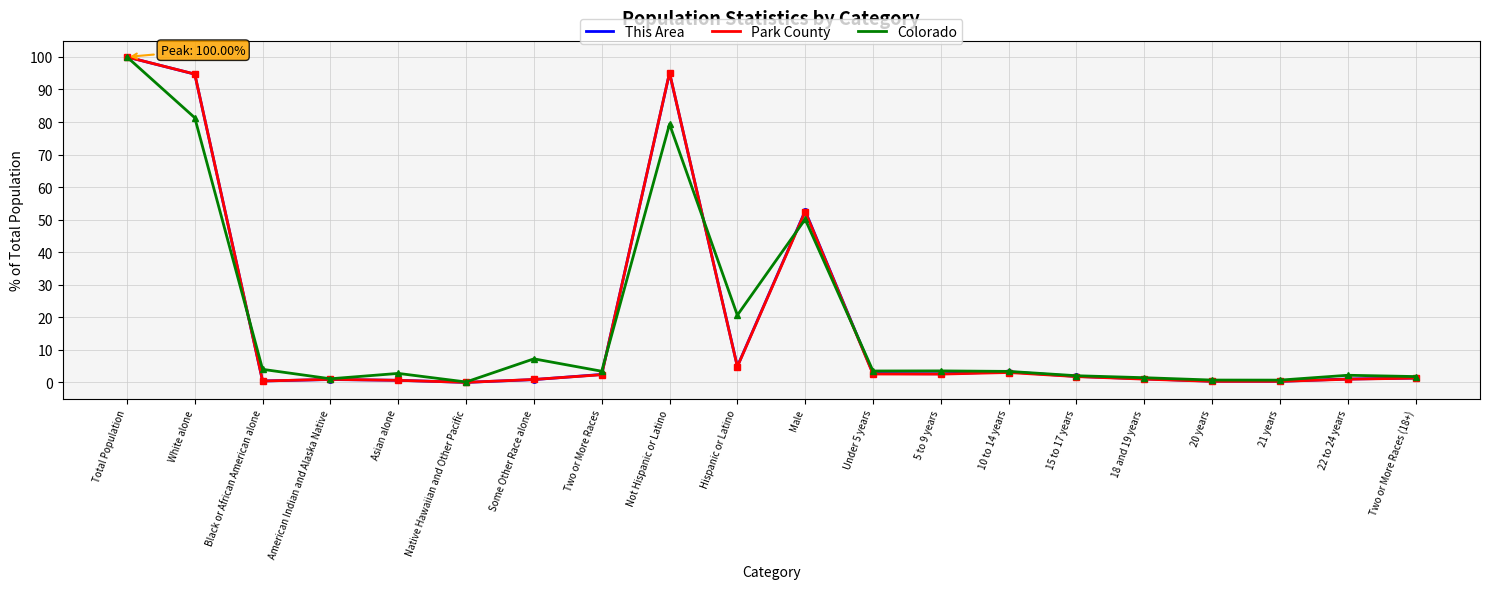

List the series in order of their overall mean, highest first.

Colorado, This Area, Park County